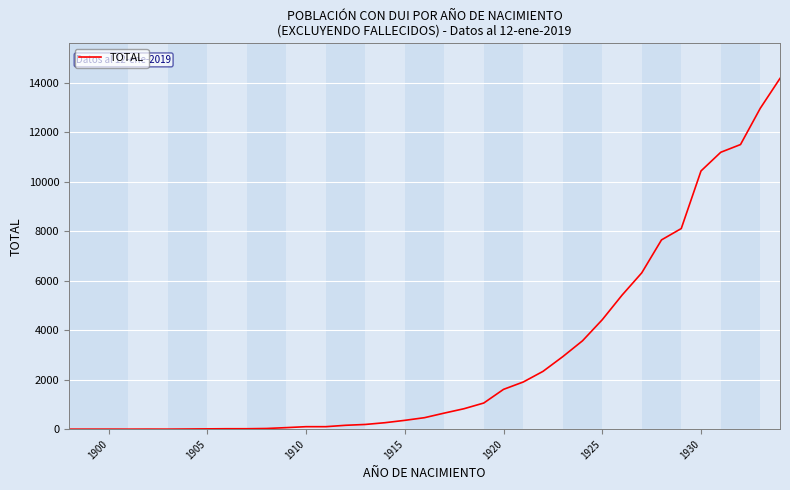

What is the greatest value displayed?

14176